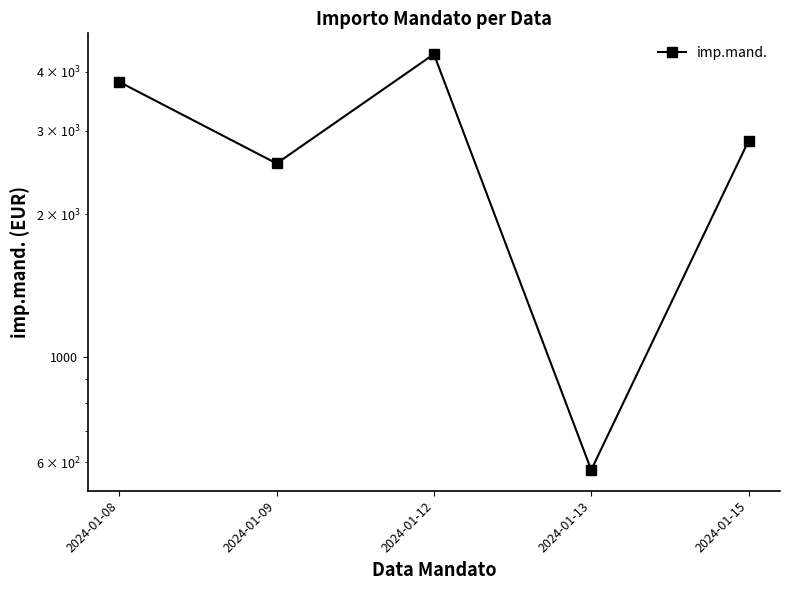

How many data points does each series have?

5